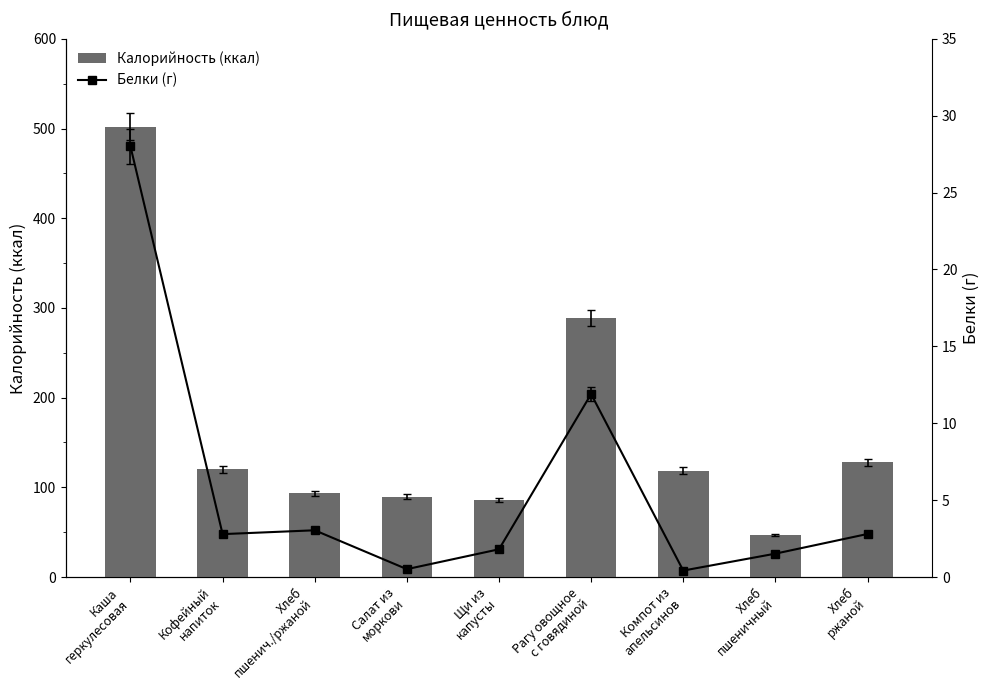

At how many categories does at least one series exceed 438?

1